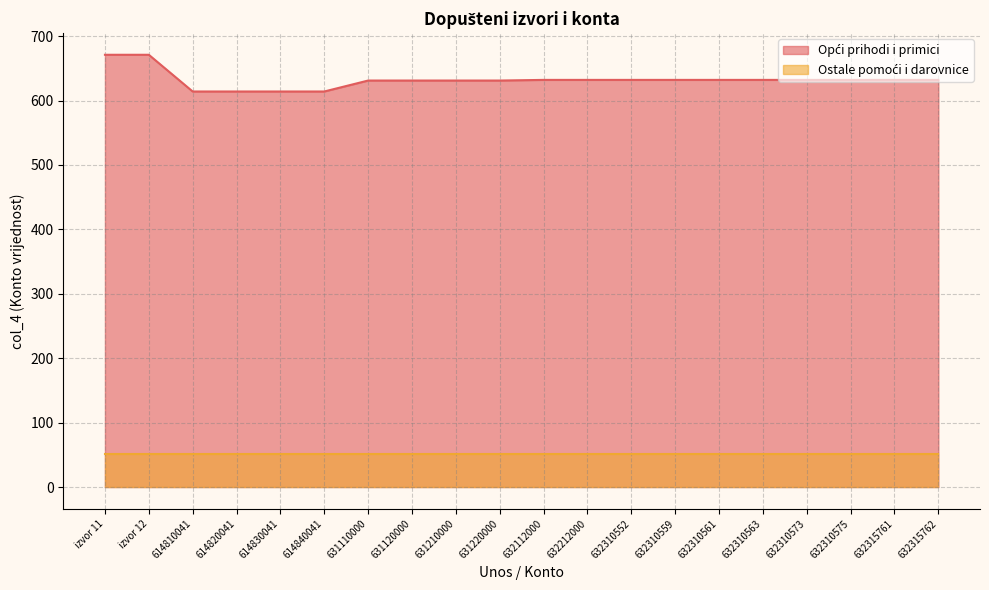

How many lines are shown in the chart?

2